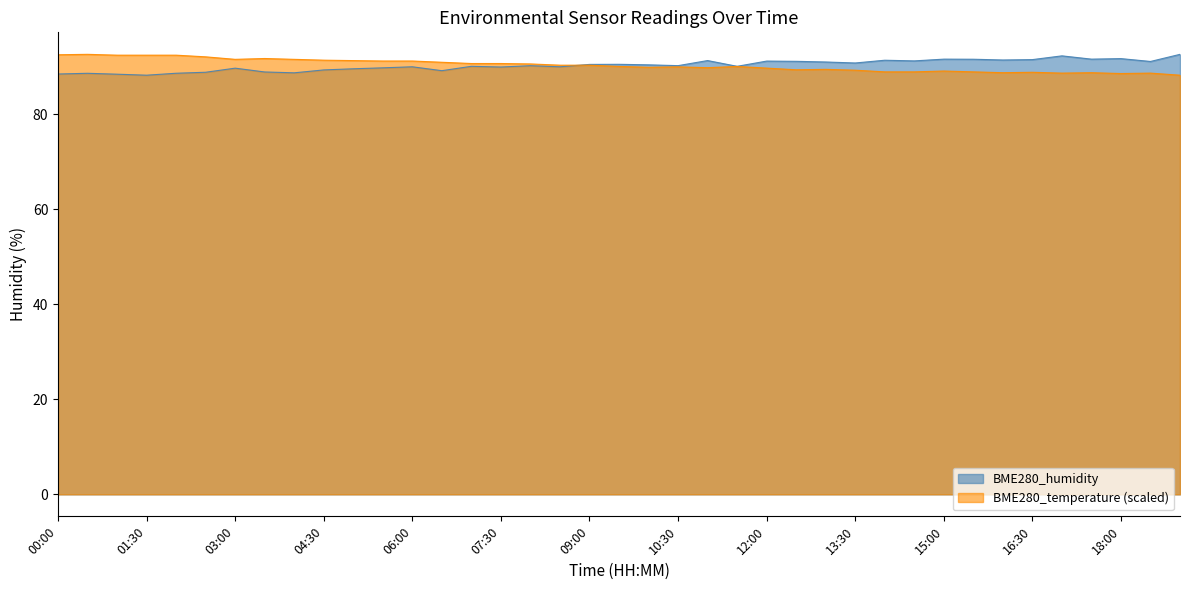

Which series changed the most between 04:00 and 06:00?

BME280_humidity